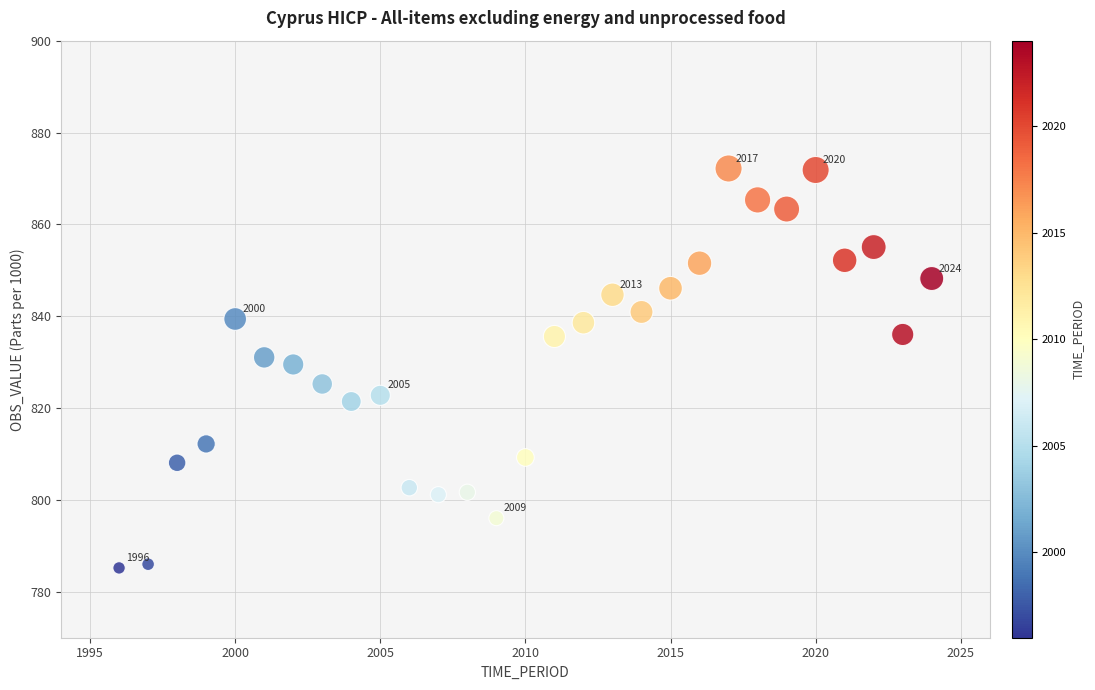

What is the range of Y values (max minus min)?

87.0